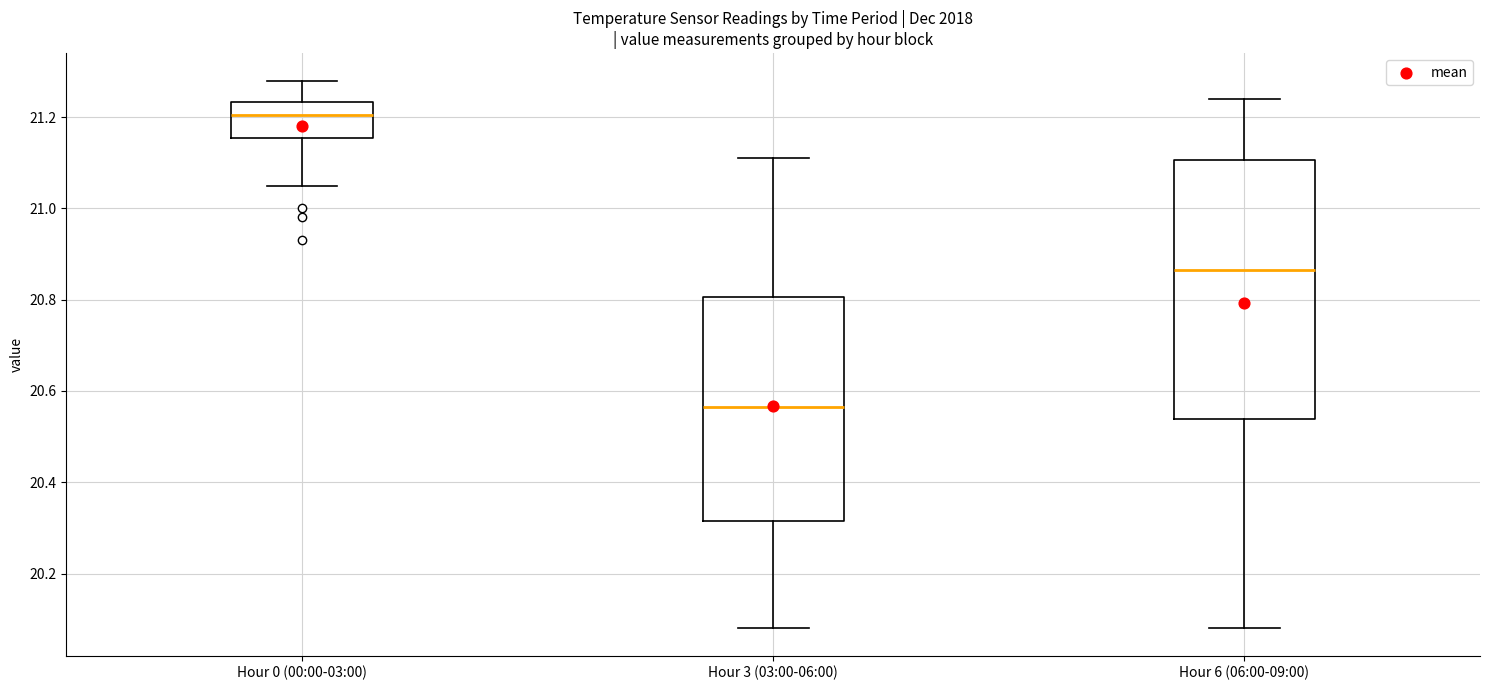

Which box has the highest median line?

Hour 0 (00:00-03:00)